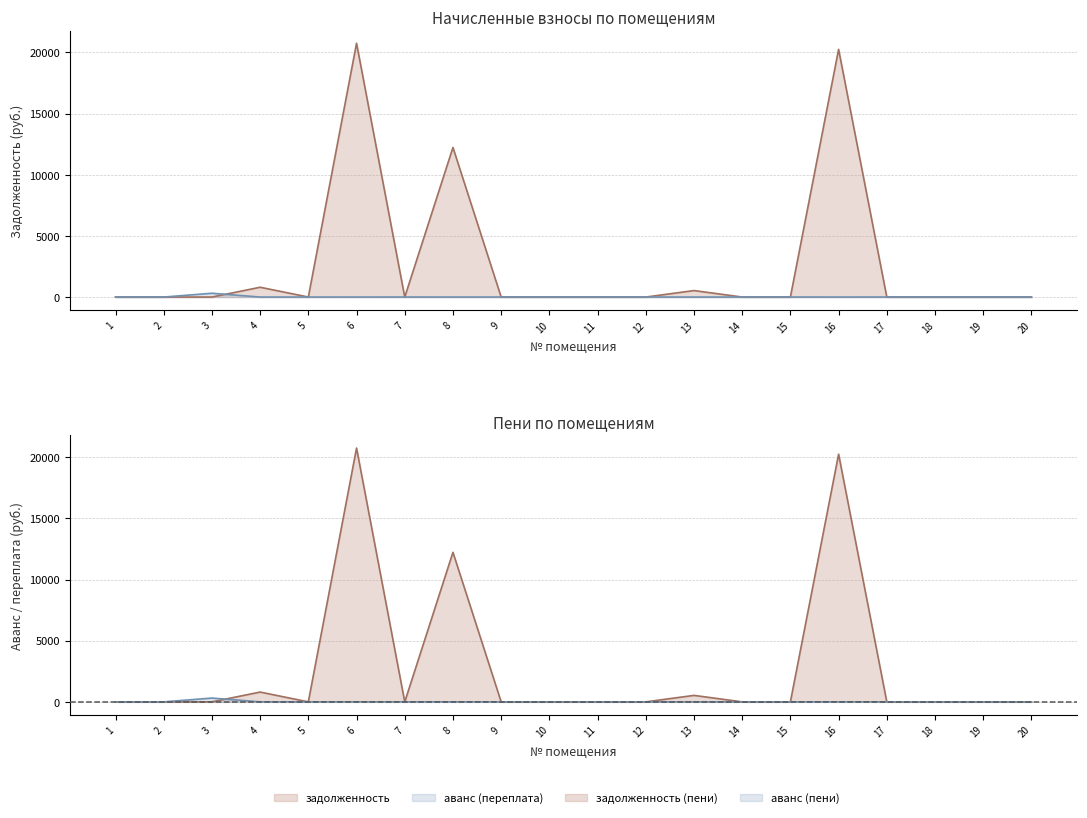

What is the difference between the аванс (взнос) values at 1 and 12?

0.1